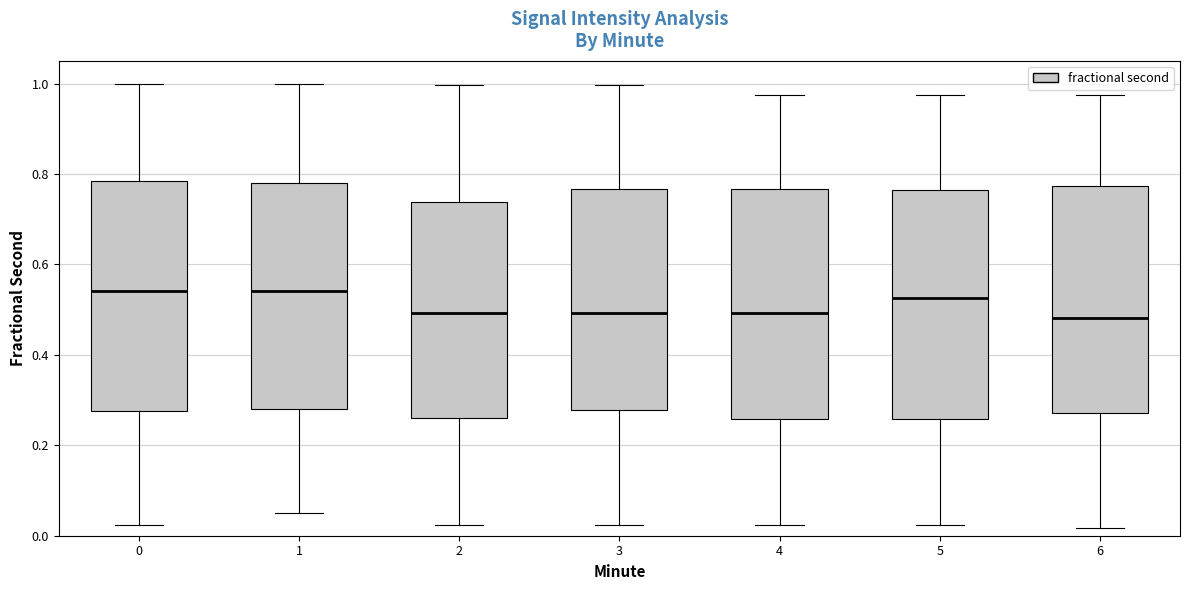

Where is the upper edge of the box at x = 4 on the y-axis? The values are not printed on the chart, so give them approximately, as read against the axis.

0.76